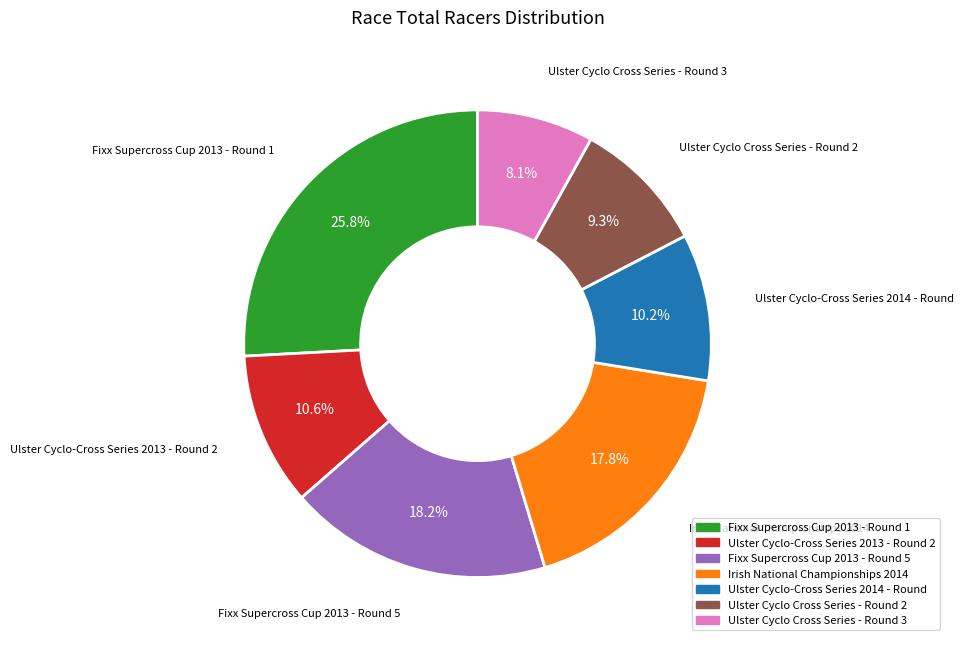

What percentage is NOT represented by Irish National Championships 2014?

82.2%